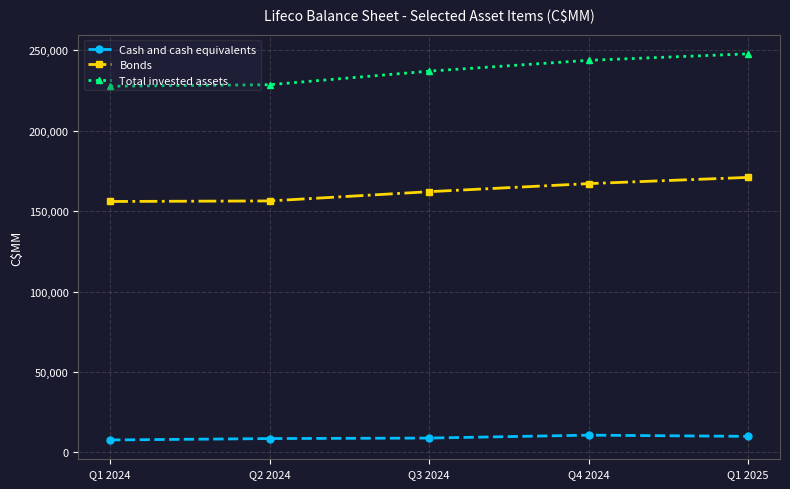

True or false: Total invested assets has more than 0 interior local peaks.

False